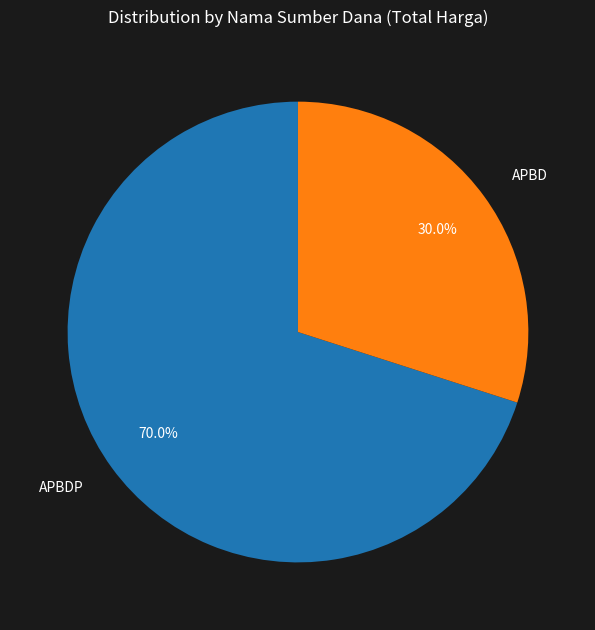

Which has a higher value, APBDP or APBD?

APBDP